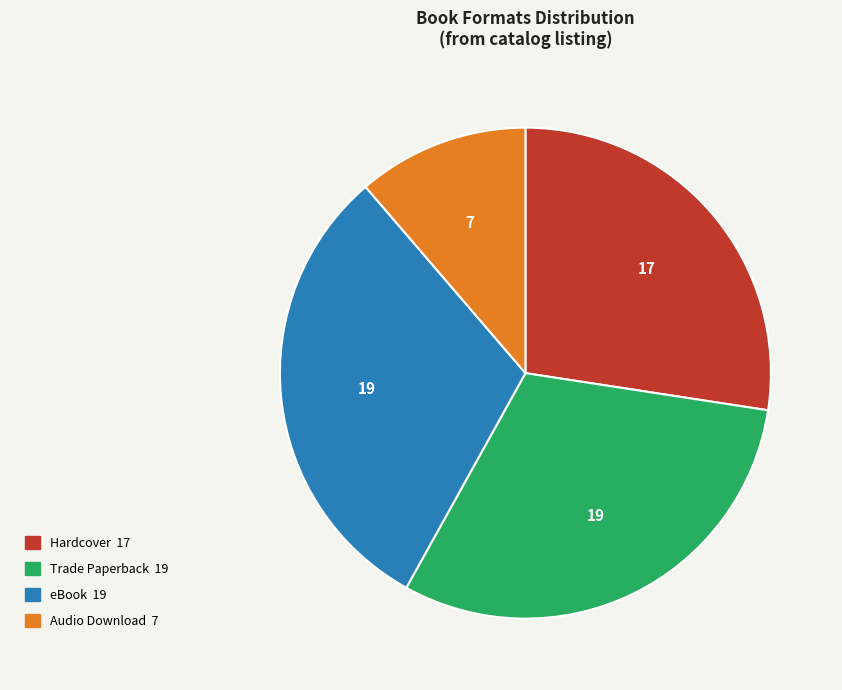

Is it true that Trade Paperback is 37% of the pie?

False